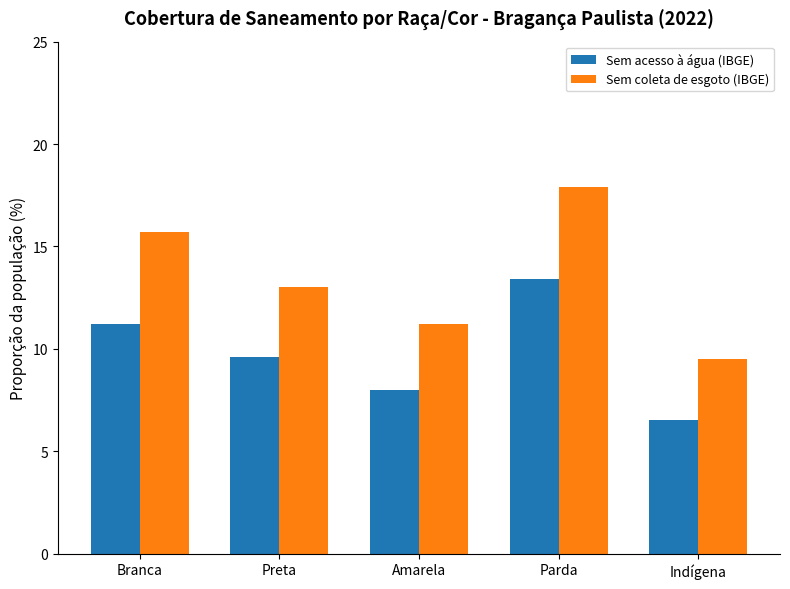

Which series changed the most between Preta and Amarela?

Sem coleta de esgoto (IBGE)